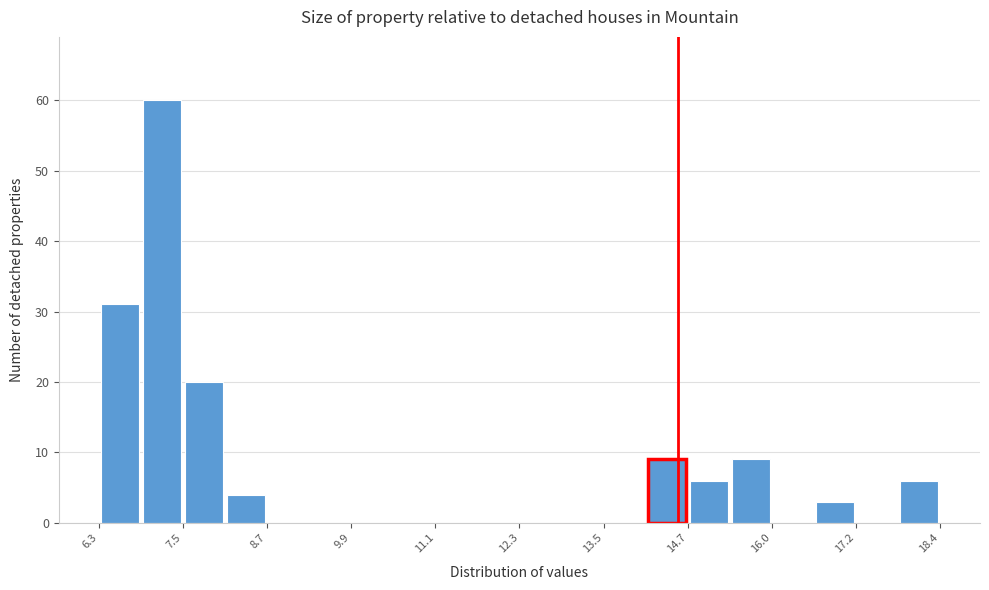

Read against the x-axis, roughly where is the centre of the tallest bar?

7.2